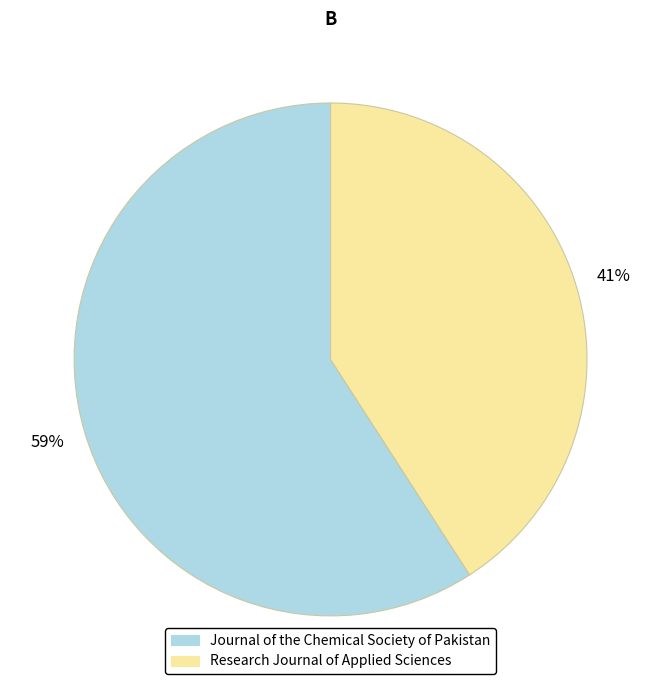

To the nearest percent, what is the combined percentage of Journal of the Chemical Society of Pakistan and Research Journal of Applied Sciences?

100%